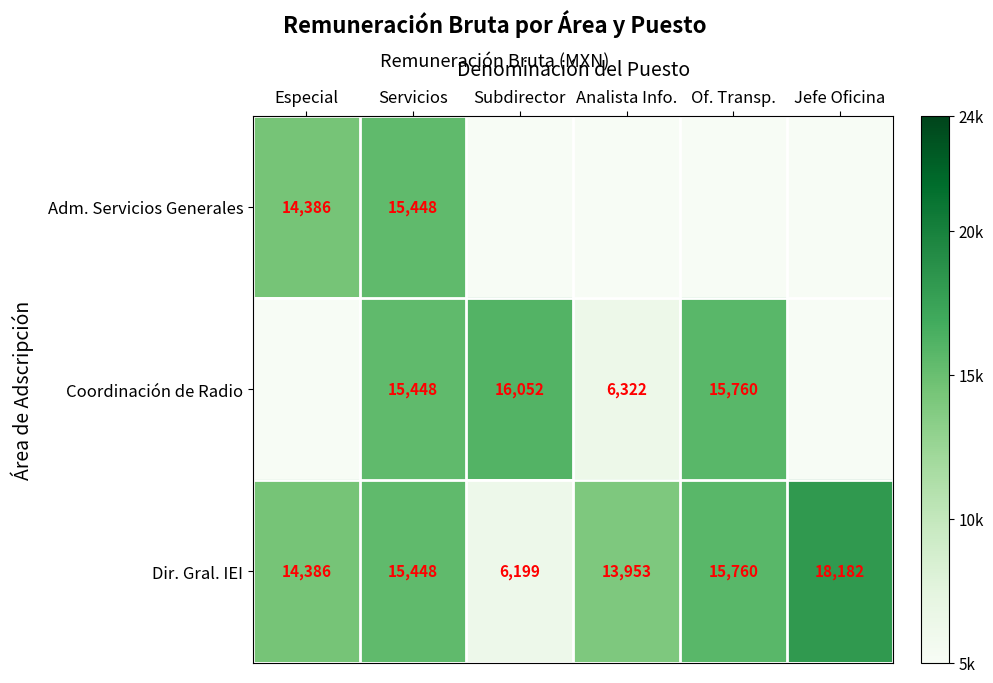

What is the lowest value of the Dir. Gral. IEI series?

6199